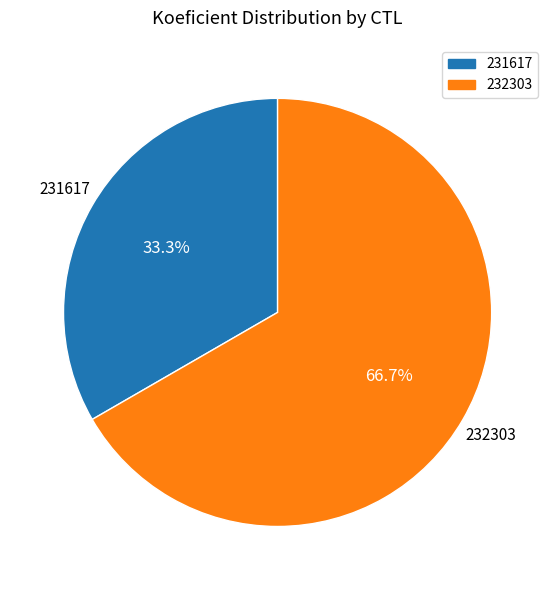

What is the smallest slice in the pie chart?

231617